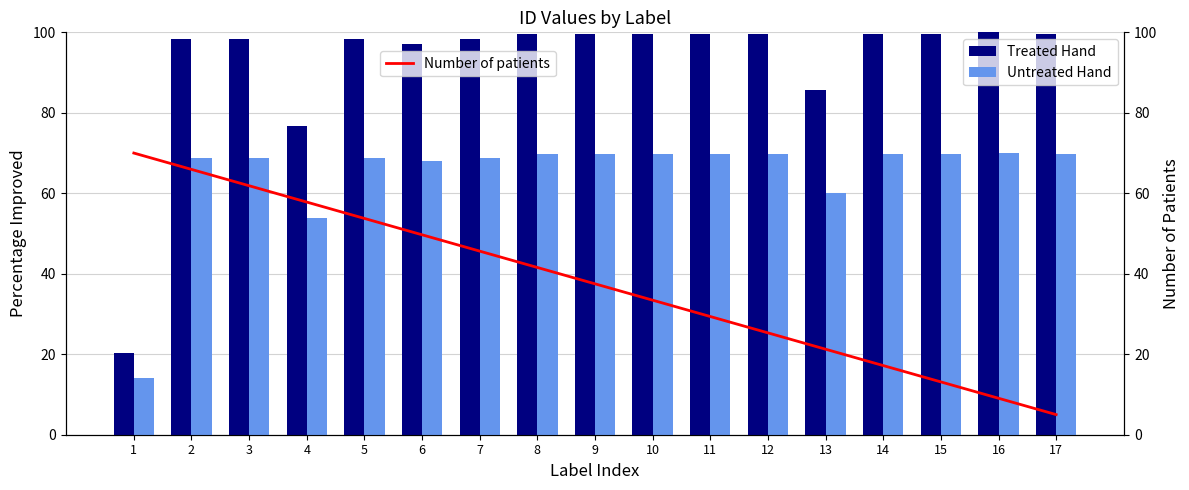

What is the approximate value of Untreated Hand at 4?

53.7